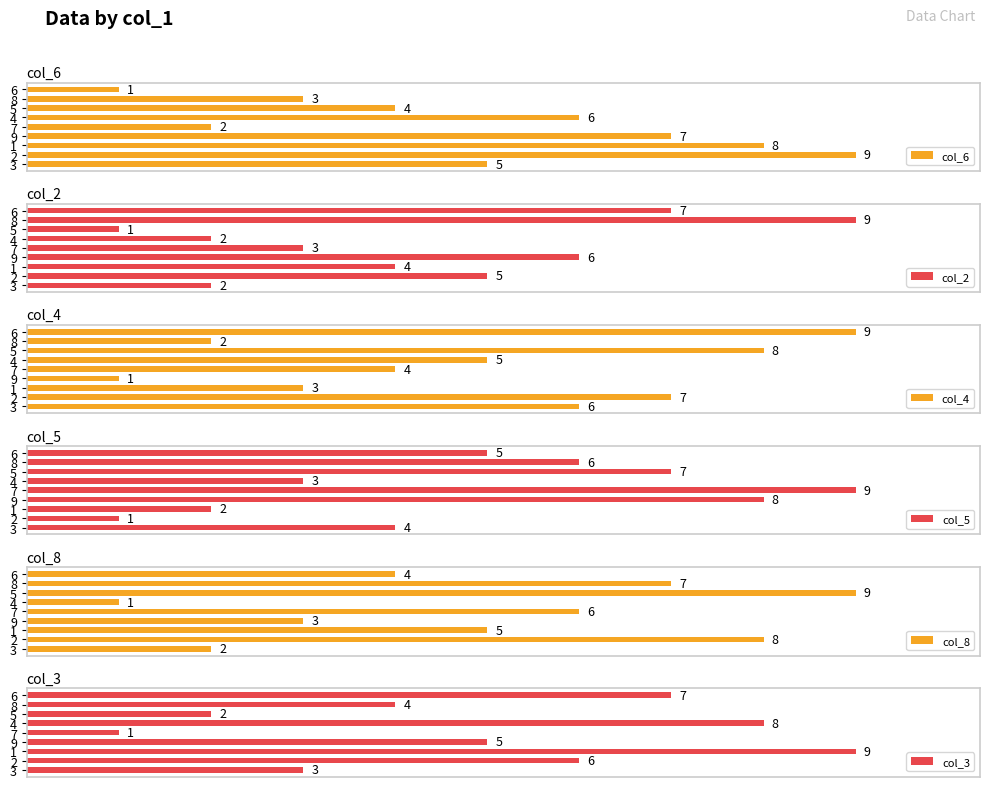

What is the label of the 2nd bar from the left?

2